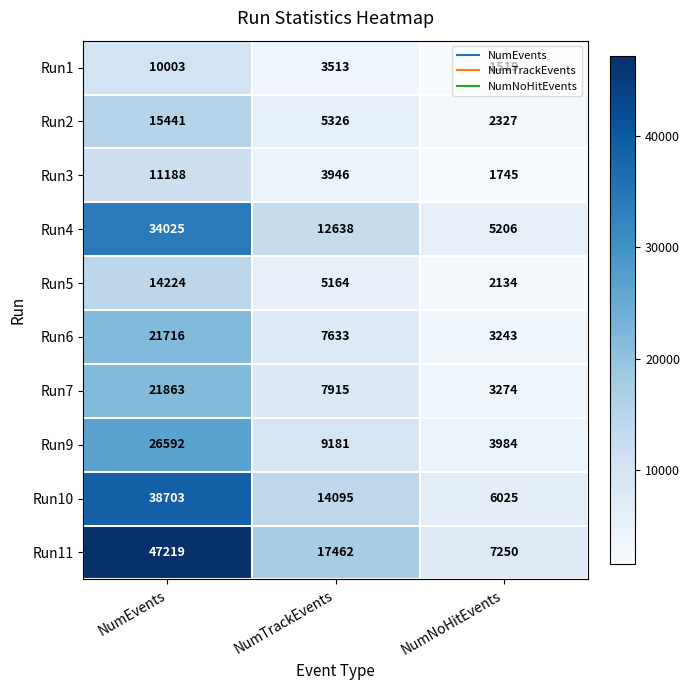

Which category has the highest value in the Run11 series?

NumEvents